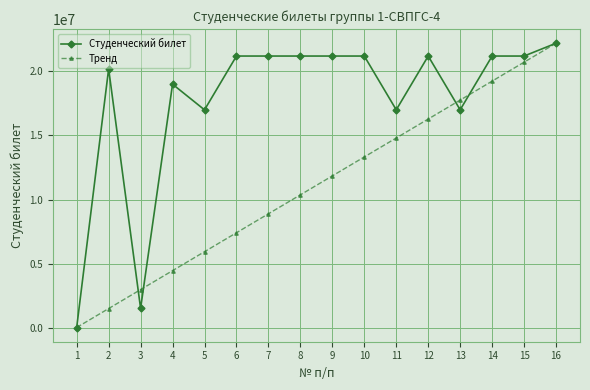

What is the sum of the Студенческий билет values at 1 and 9?

21210504